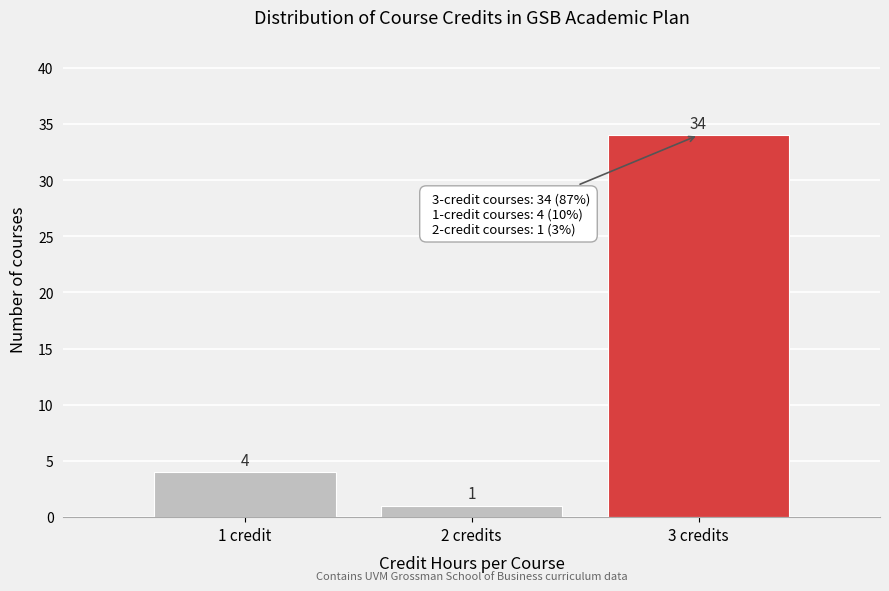

Reading right to left, list all the values displayed in this chart.

3 credits=34	2 credits=1	1 credit=4